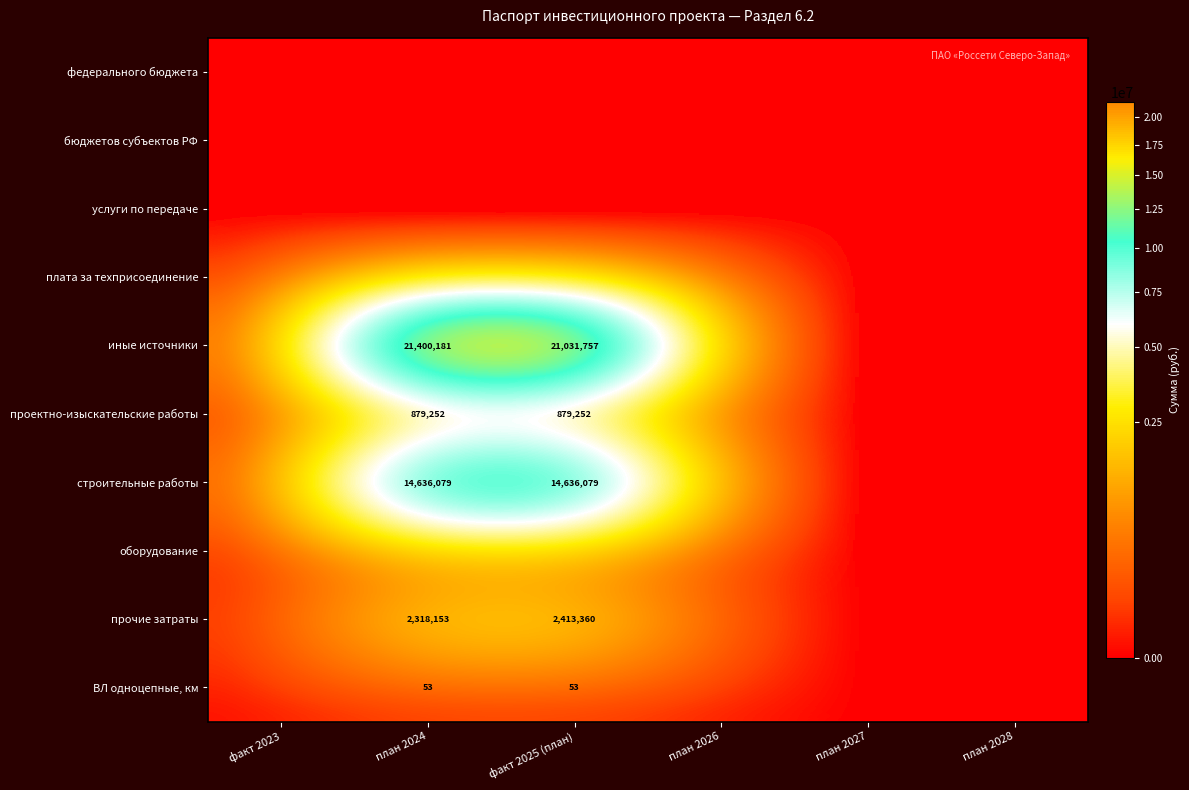

The value of федерального бюджета at план 2024 is 0. True or false?

True